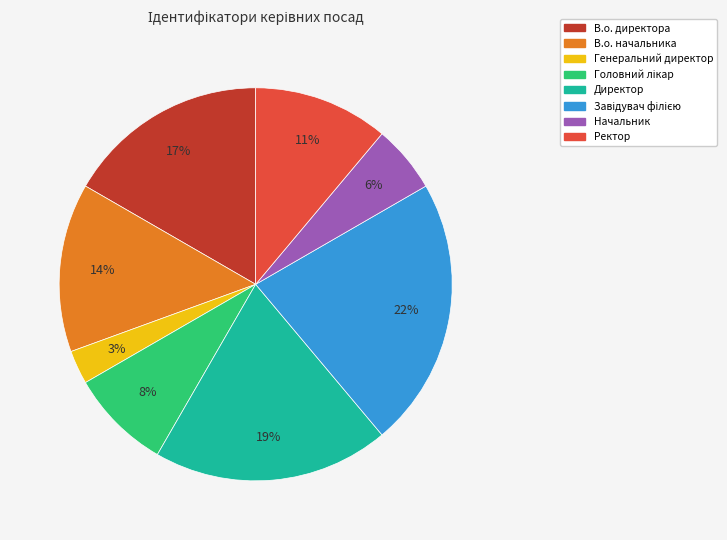

Which has a higher value, Ректор or Начальник?

Ректор